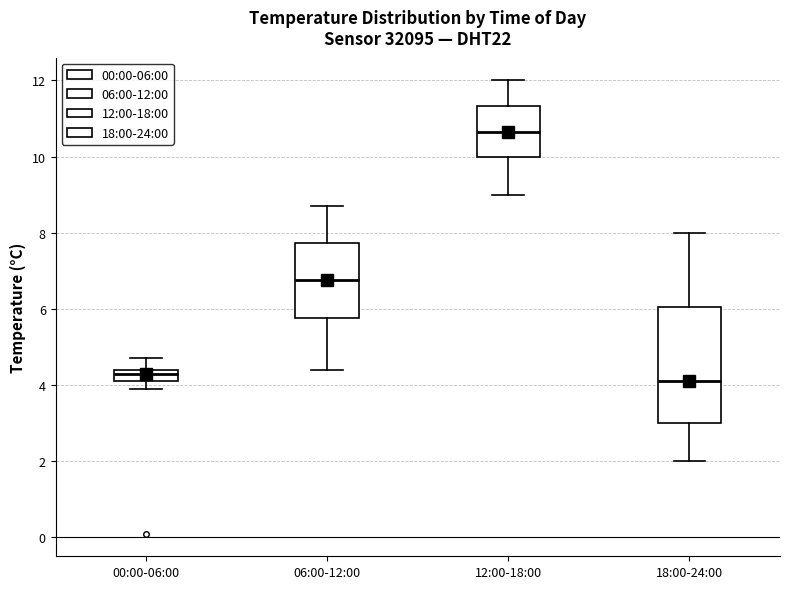

Reading left to right, read every box against the y-axis: the position of its median line, the range the box covers, and the ends of its whiskers. The values are not printed on the chart, so give them approximately, as read against the axis.

00:00-06:00: median 4.4 (just below the box's upper edge), box 4.2 to 4.4, whiskers 4.0 to 4.8
06:00-12:00: median 6.8, box 5.8 to 7.8, whiskers 4.4 to 8.8
12:00-18:00: median 10.6, box 10.0 to 11.4, whiskers 9.0 to 12.0
18:00-24:00: median 4.2, box 3.0 to 6.0, whiskers 2.0 to 8.0